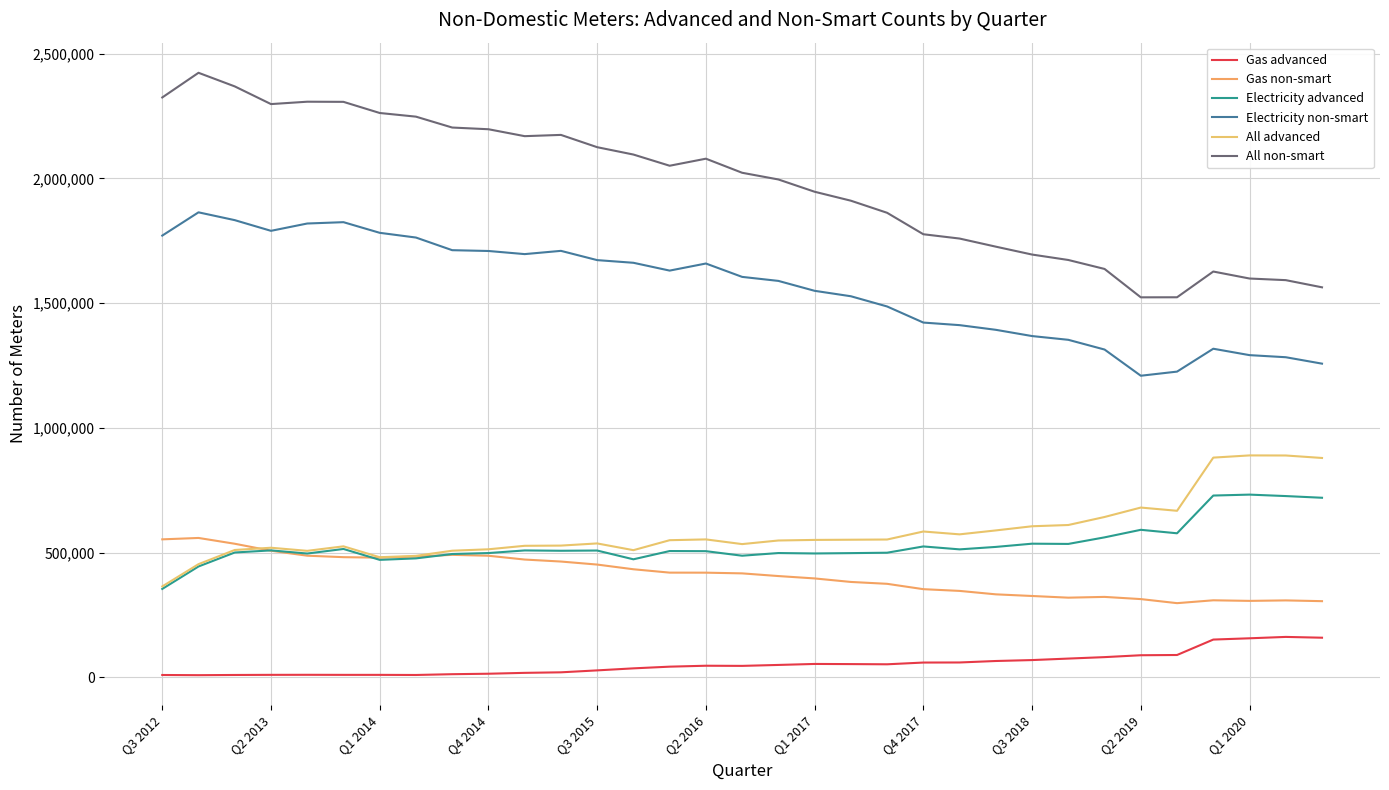

True or false: Electricity advanced and Electricity non-smart intersect in this chart.

False